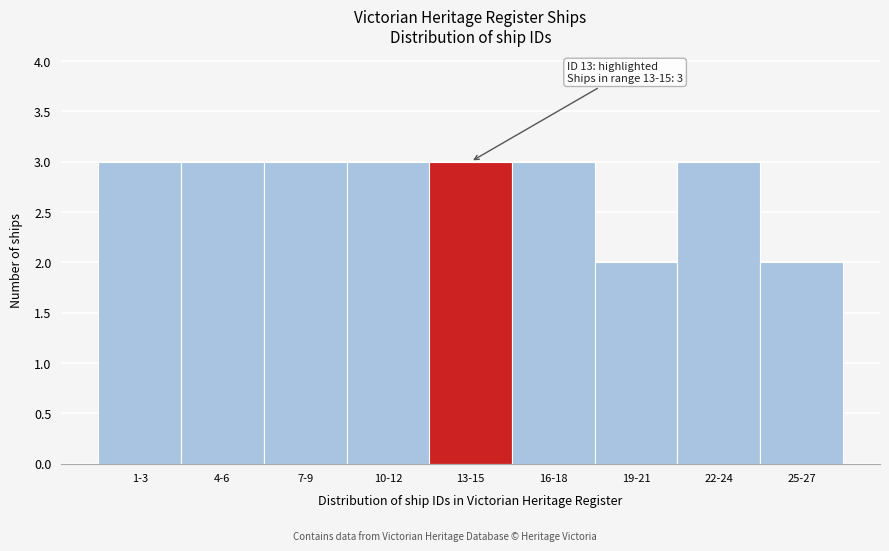

Reading right to left, extract all data points from this chart.

25-27=2	22-24=3	19-21=2	16-18=3	13-15=3	10-12=3	7-9=3	4-6=3	1-3=3